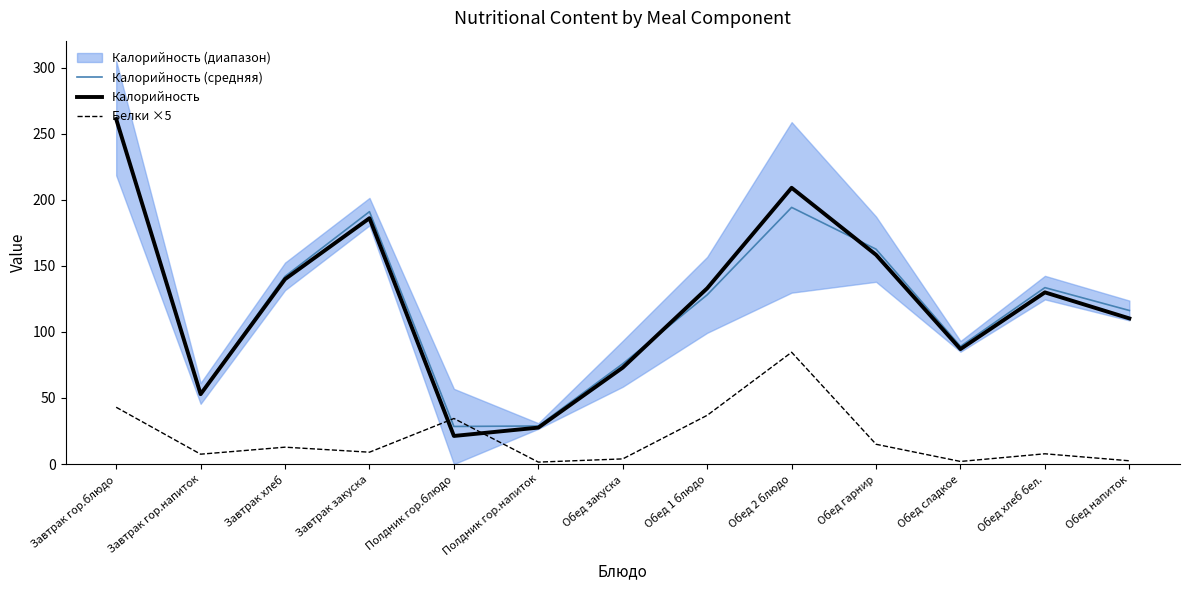

Is the value of Калорийность (средняя) at Обед гарнир greater than the value of Калорийность at Завтрак закуска?

No